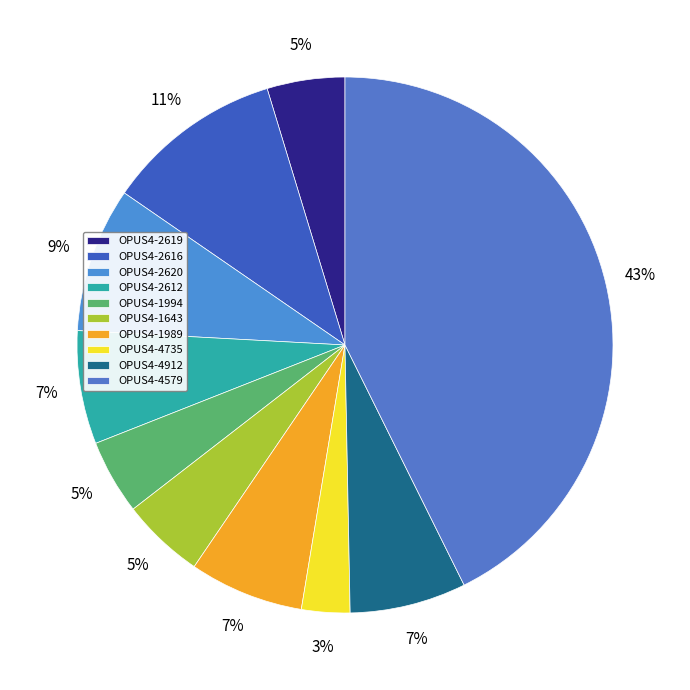

To the nearest percent, what portion does OPUS4-4735 represent?

3%